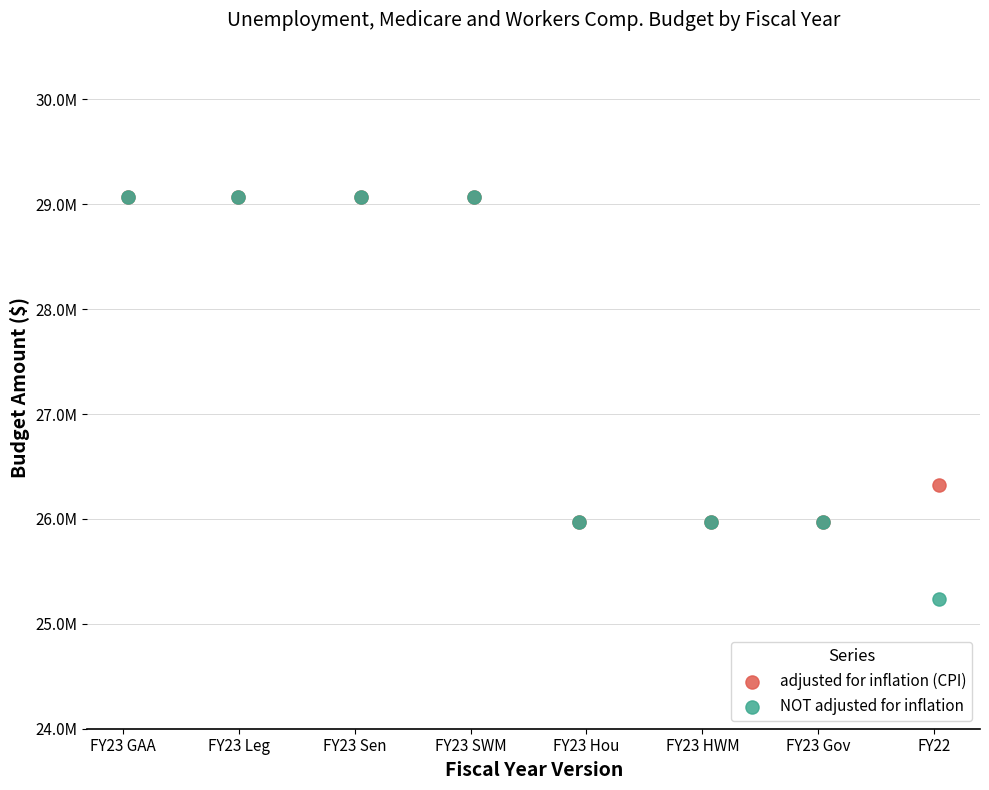

Which series reaches the minimum Y coordinate?

NOT adjusted for inflation